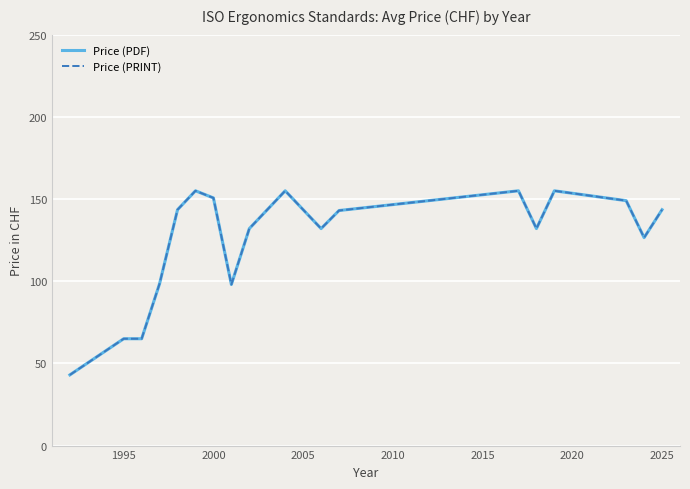

How many interior local peaks does the Price (PRINT) series have?

4